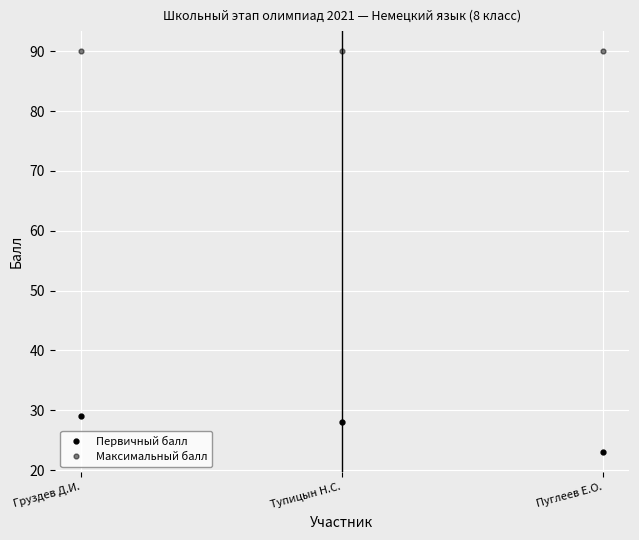

Between Пуглеев Е.О. and Тупицын Н.С., which is larger?

Тупицын Н.С.